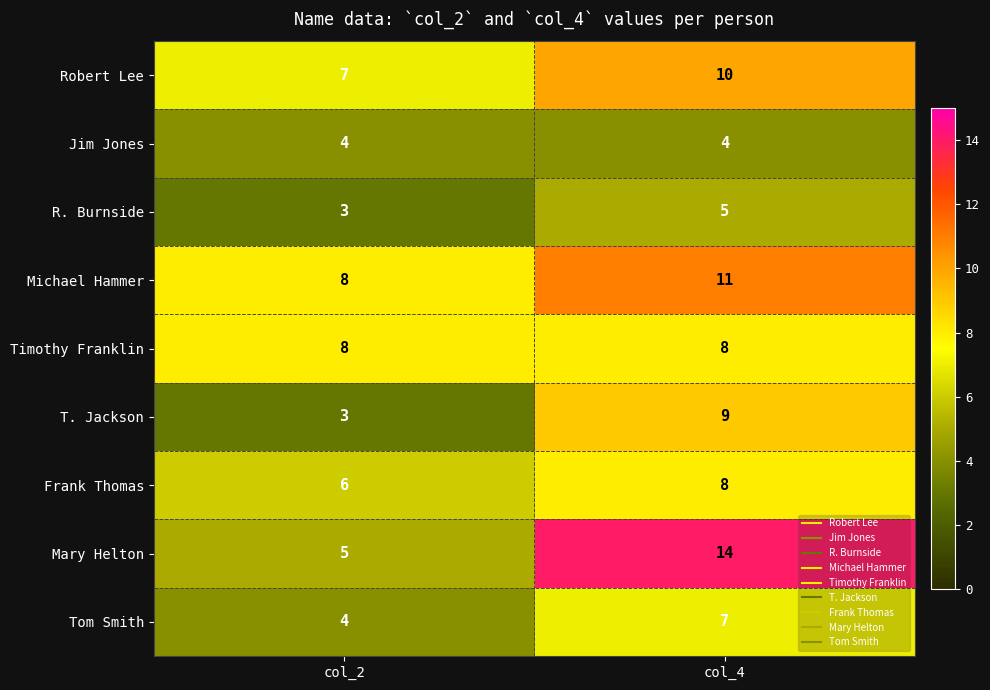

What is the sum of all Michael Hammer values?

19